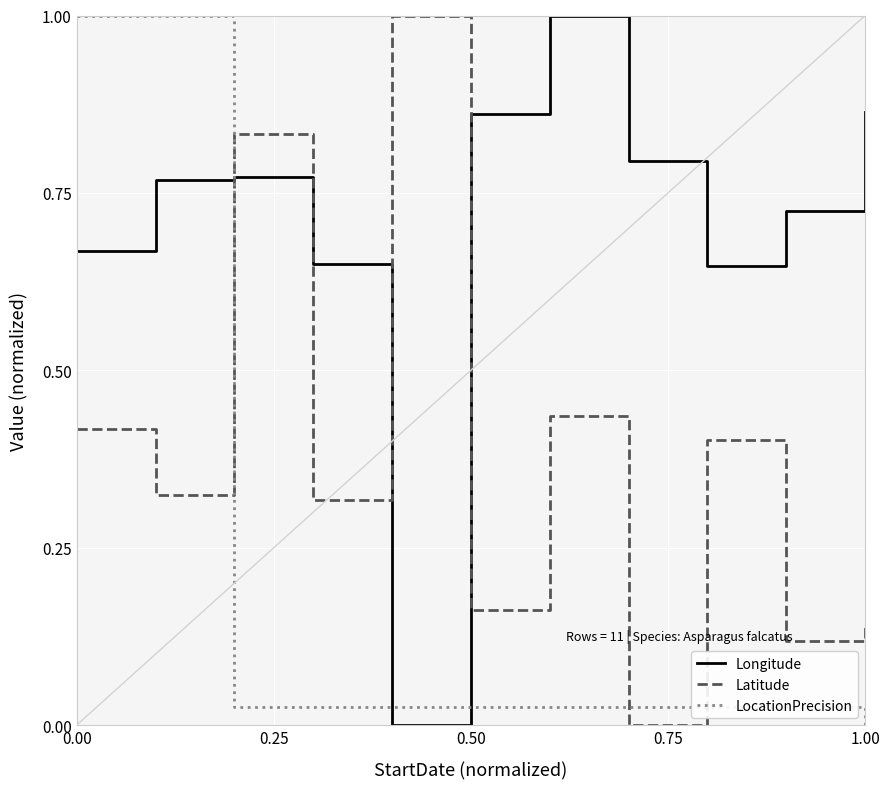

Rank the series by their average value, from lowest to highest.

LocationPrecision, Latitude, Longitude